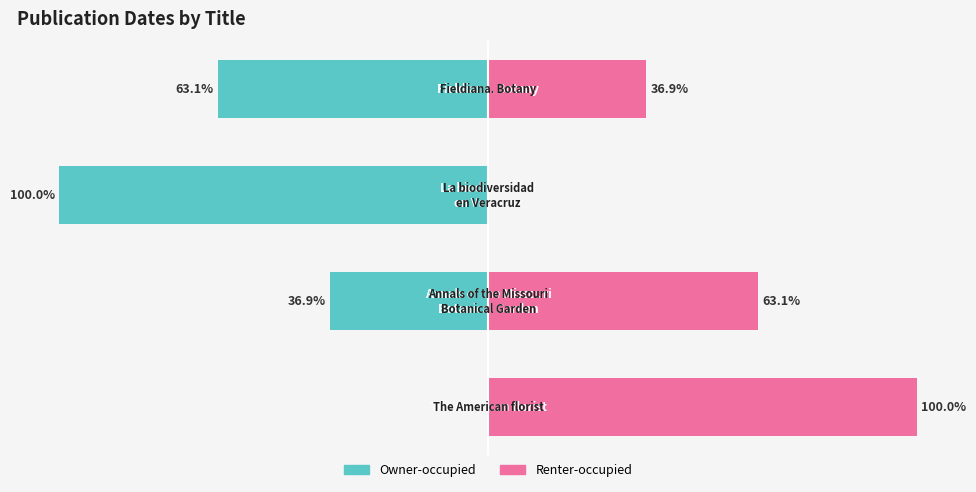

What is the difference between the maximum and minimum values in the Renter-occupied series?

100.0